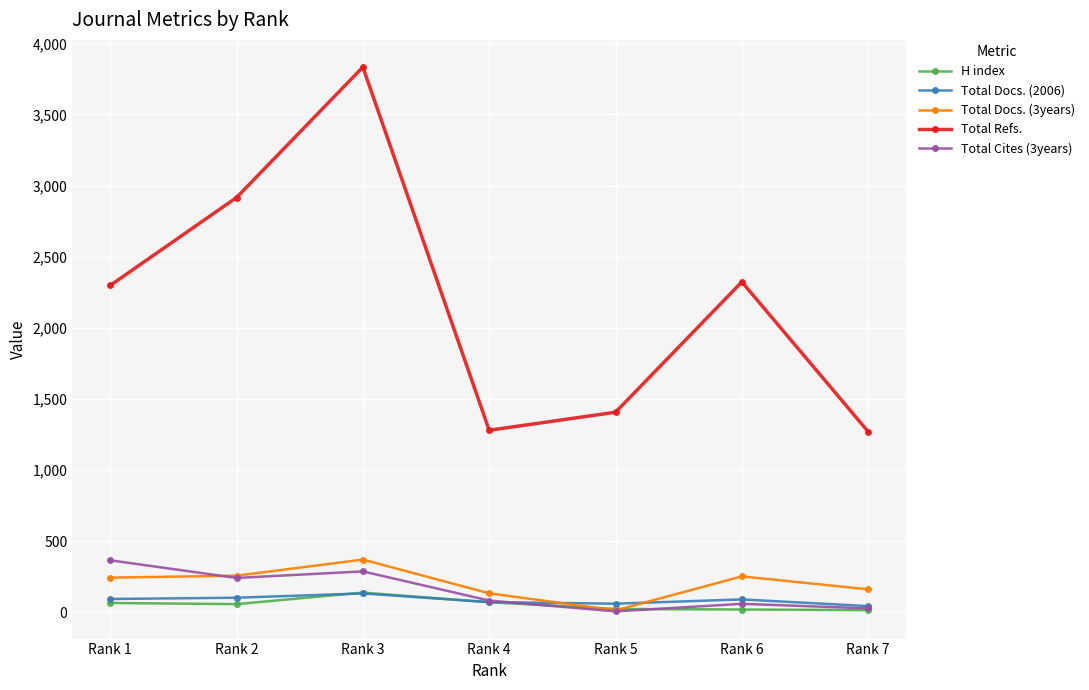

True or false: Total Cites (3years) has more than 0 interior local peaks.

True